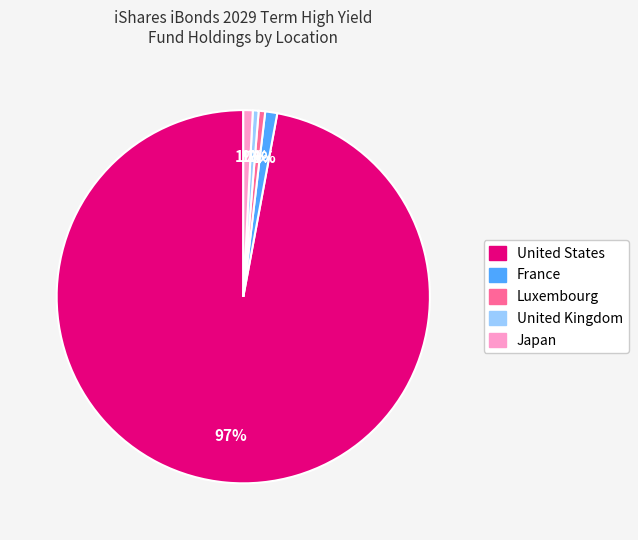

How many slices are in this pie chart?

5